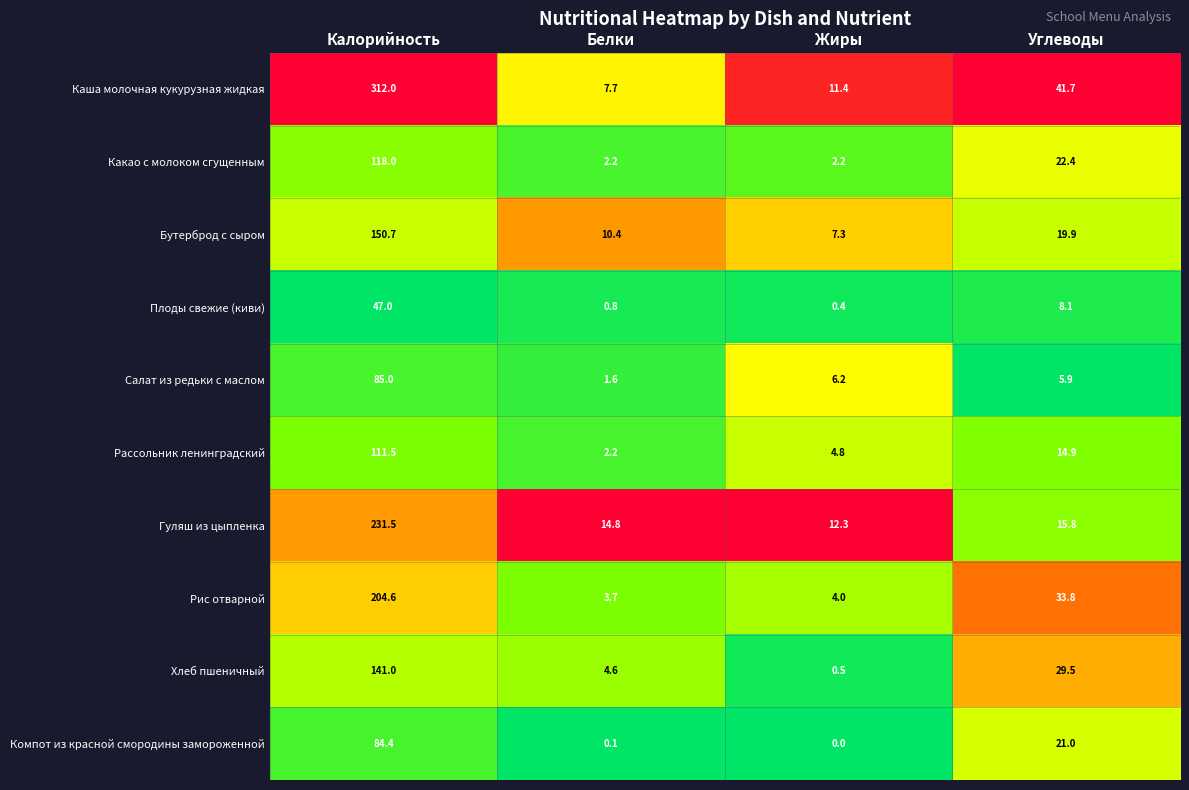

Is the value of Рассольник ленинградский at Белки greater than the value of Бутерброд с сыром at Калорийность?

No